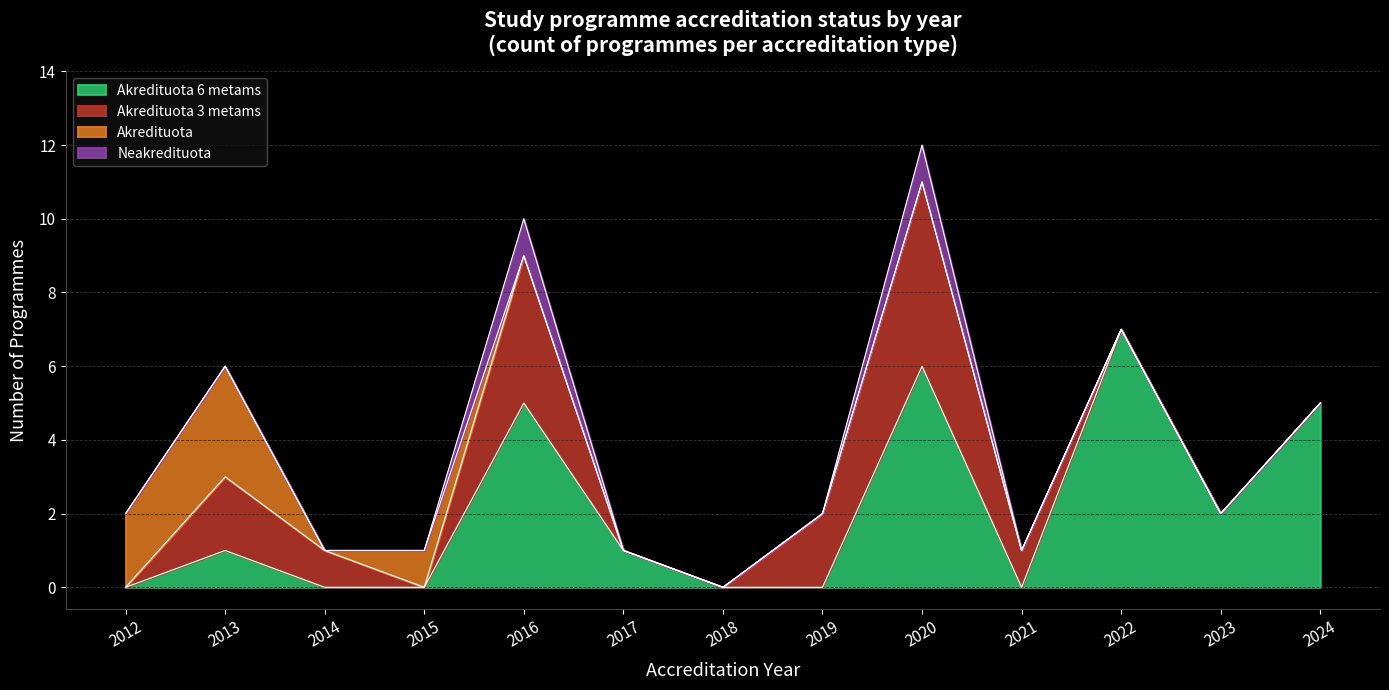

How many lines are shown in the chart?

4